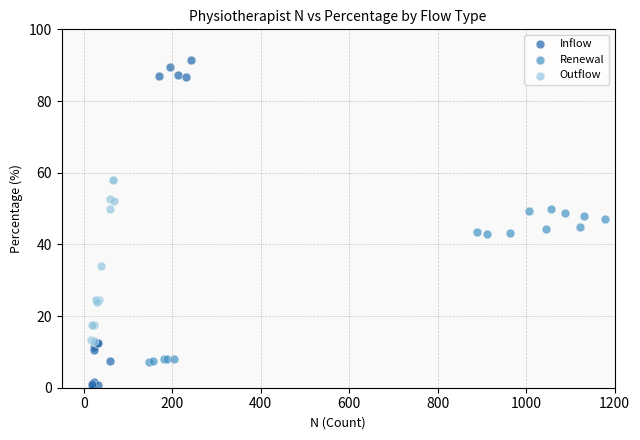

Which series contains the lowest Y value?

Inflow